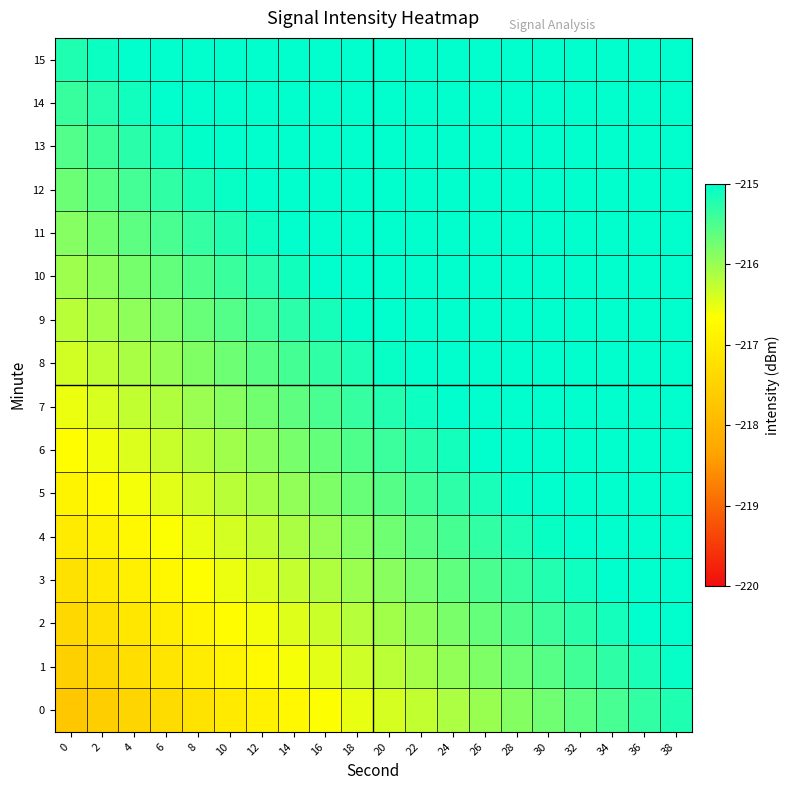

How many data points does each series have?

20